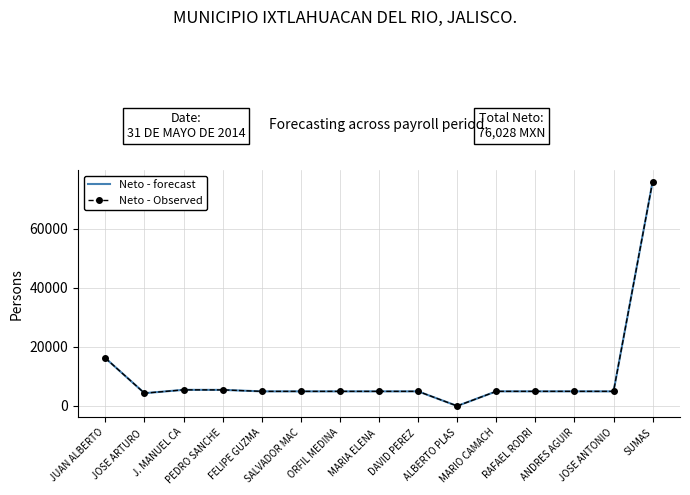

Does the chart have visible grid lines?

Yes